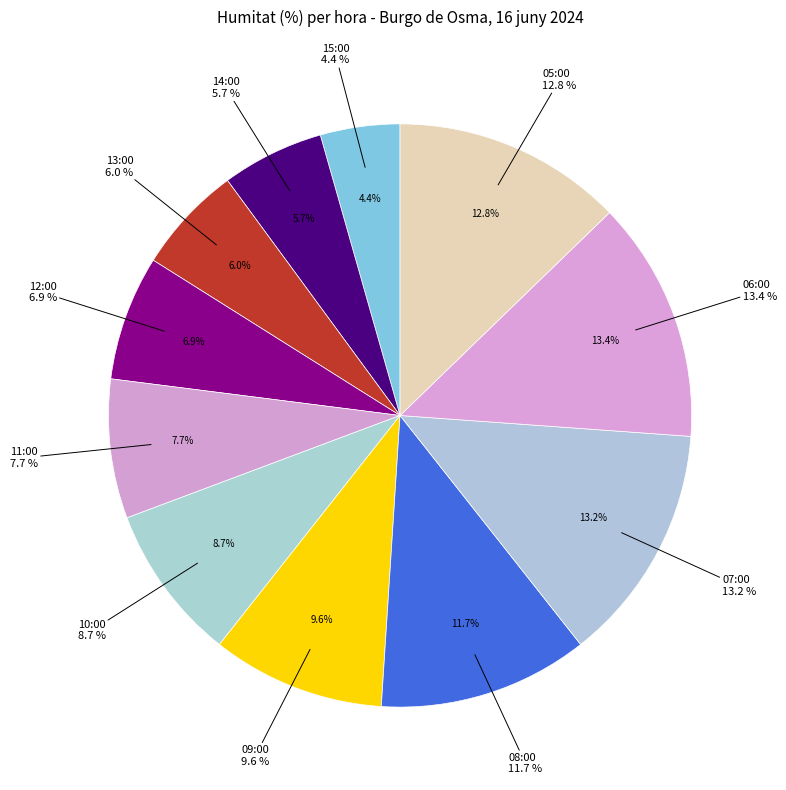

Is 14:00 the majority of the pie?

No